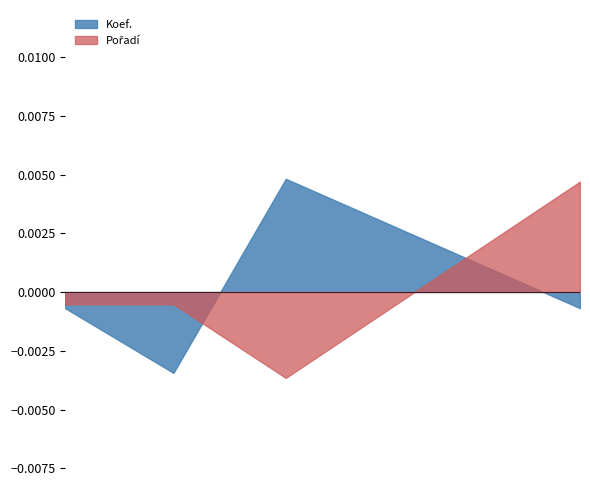

Is the value of Pořadí at 2014-10-04 greater than the value of Koef. at 2014-06-21?

Yes